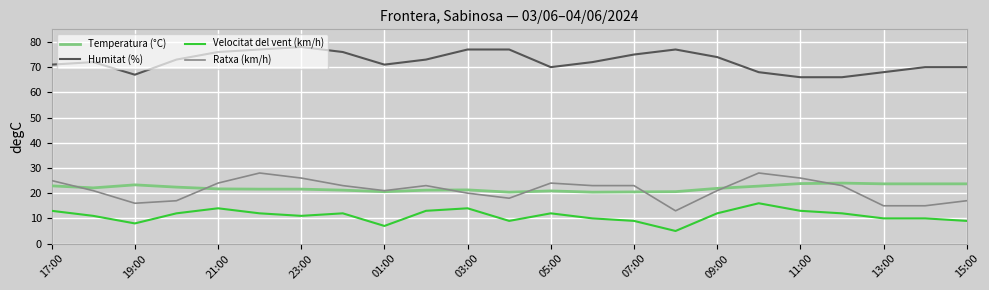

True or false: Velocitat del vent (km/h) and Ratxa (km/h) intersect in this chart.

False